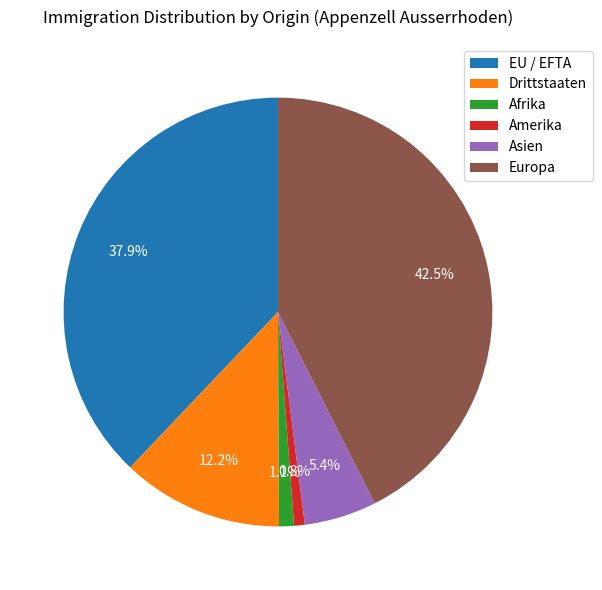

To the nearest percent, what portion does Asien represent?

5%